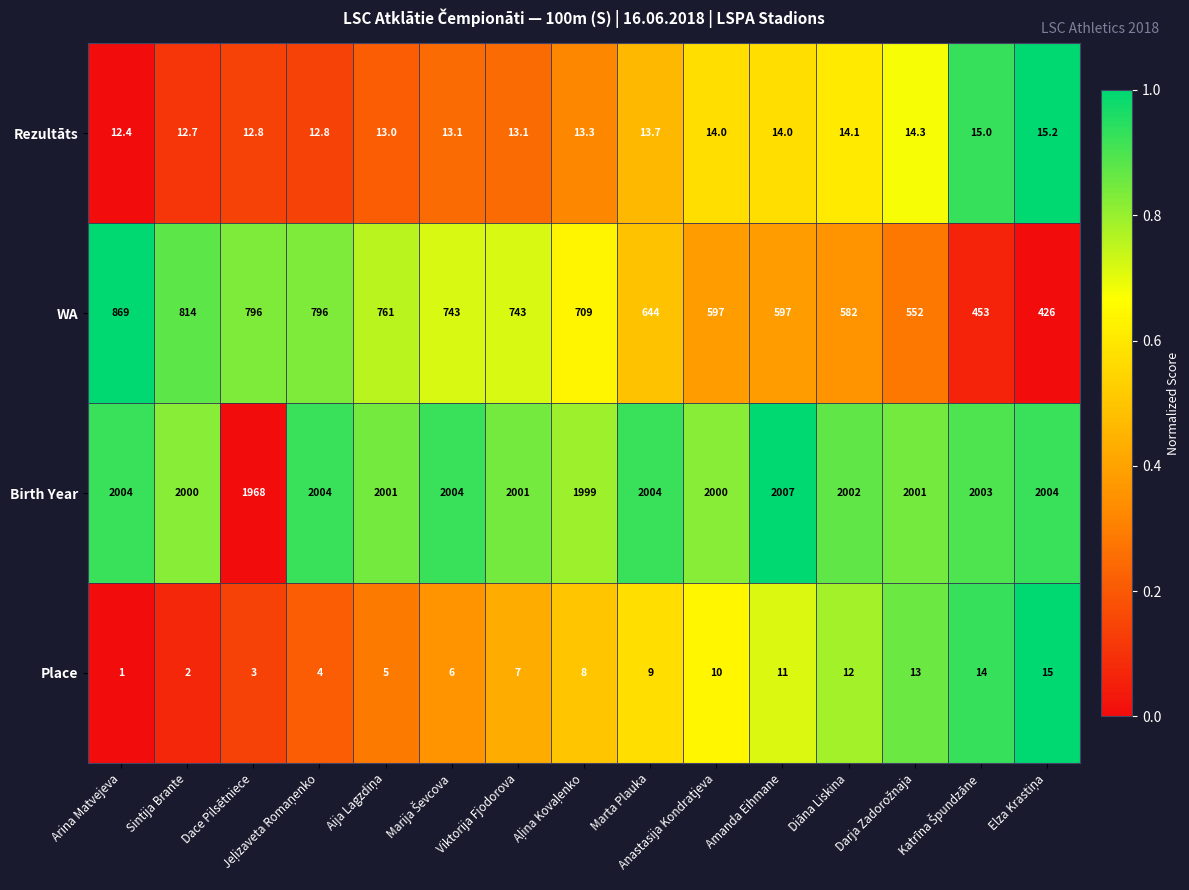

Which series has the largest range (max minus min)?

WA